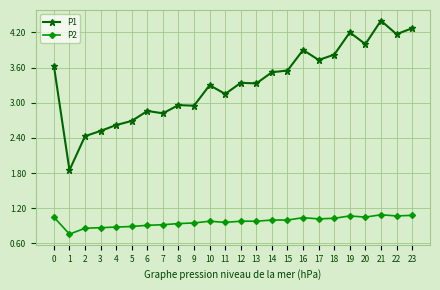

Which series changed the most between 4 and 13?

P1